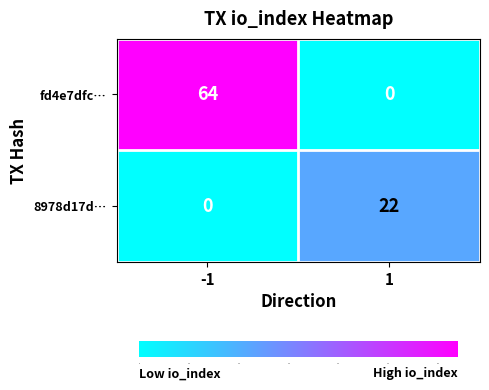

What is the maximum value shown in the chart?

64